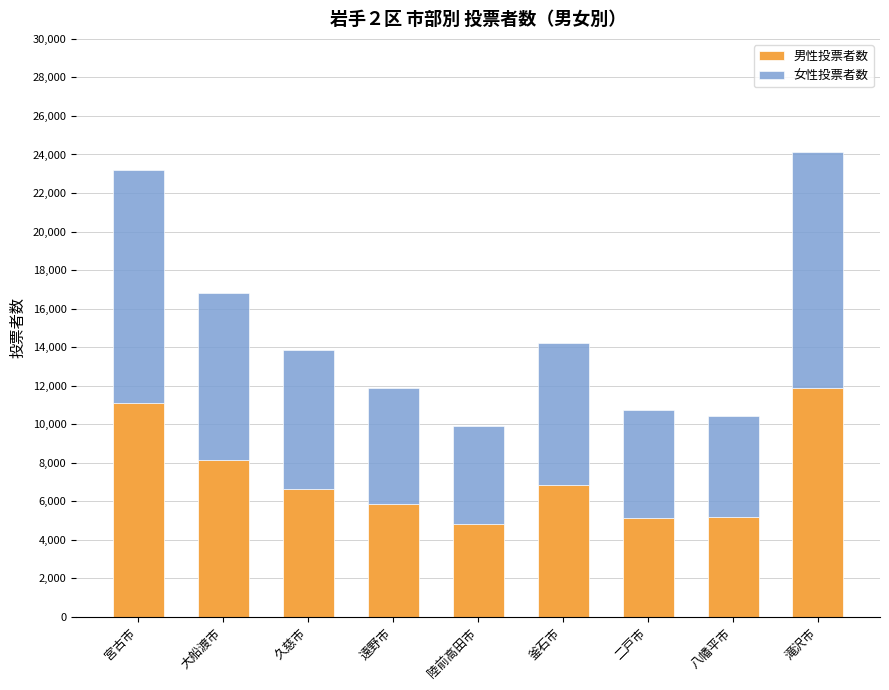

The value of 男性投票者数 at 宮古市 is 4706. True or false?

False